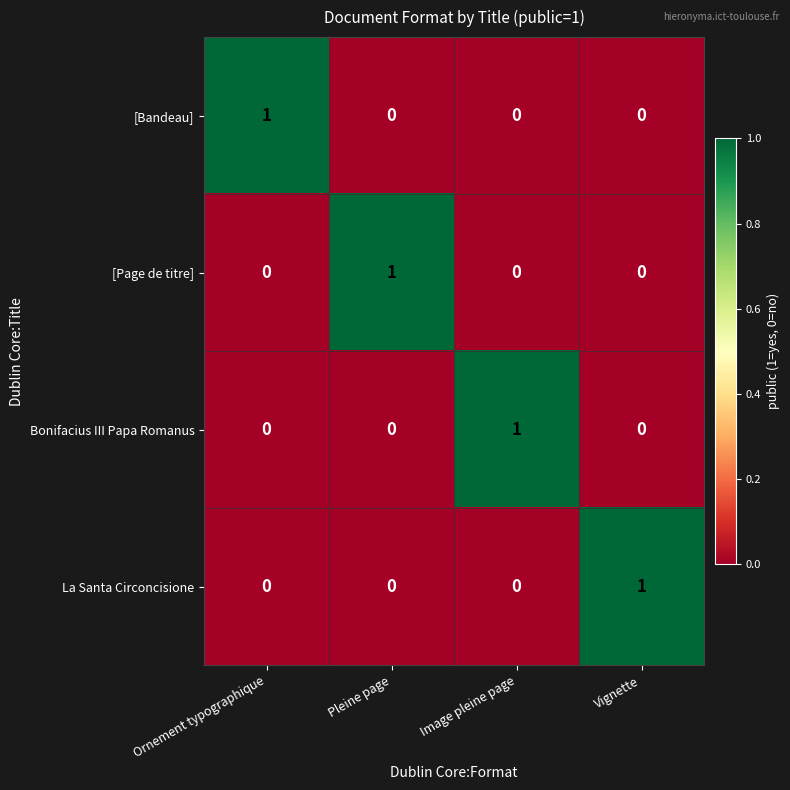

Count the [Page de titre] values in the range 0 to 1.

4